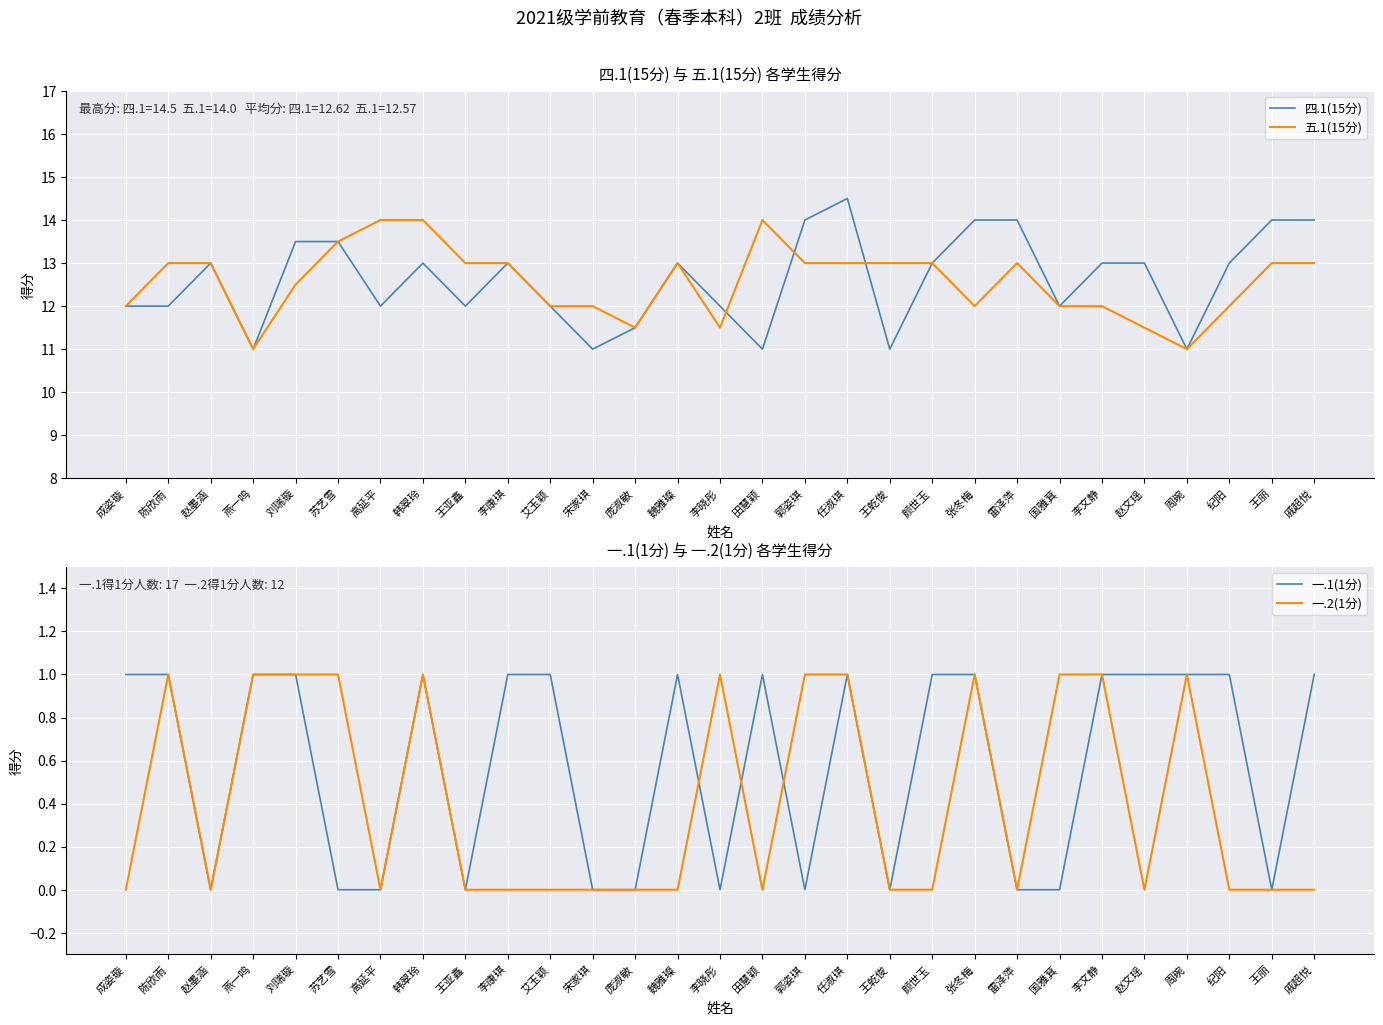

True or false: 四.1(15分) and 一.1(1分) cross at least once.

False